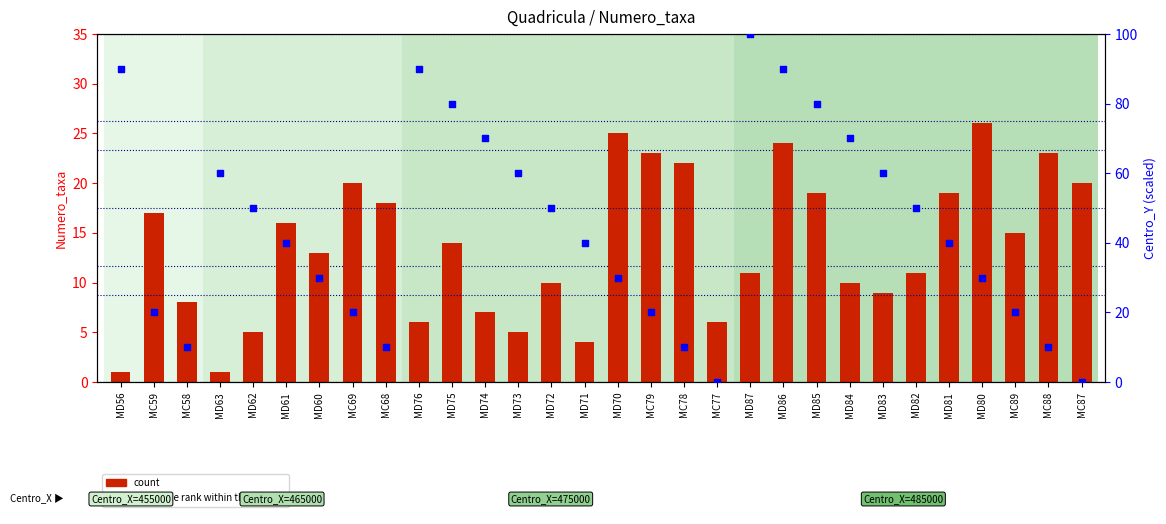

Which series has the largest total across all categories?

percentile rank within the sample